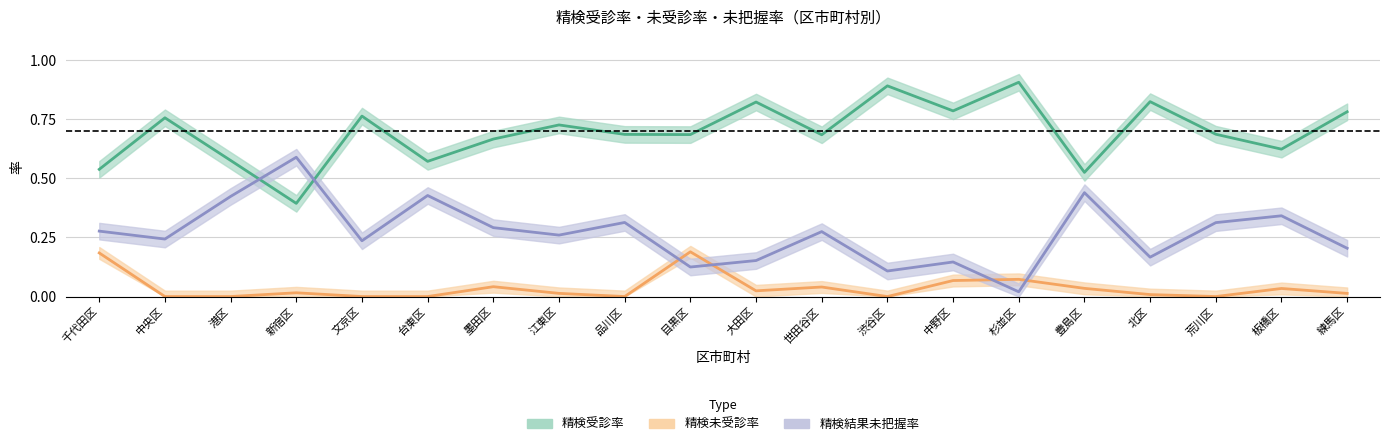

Which series ends up on top after the final intersection of 精検結果未把握率 and 精検受診率?

精検受診率